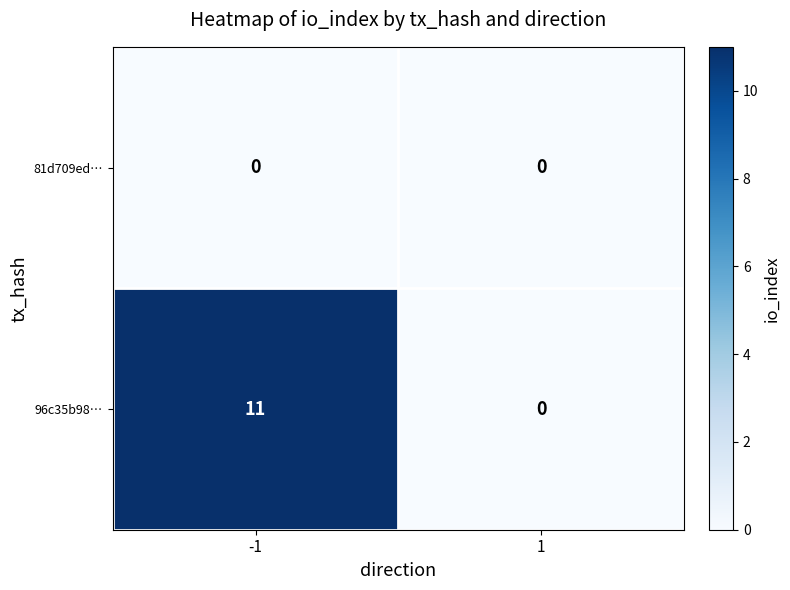

At how many categories does at least one series exceed 6?

1